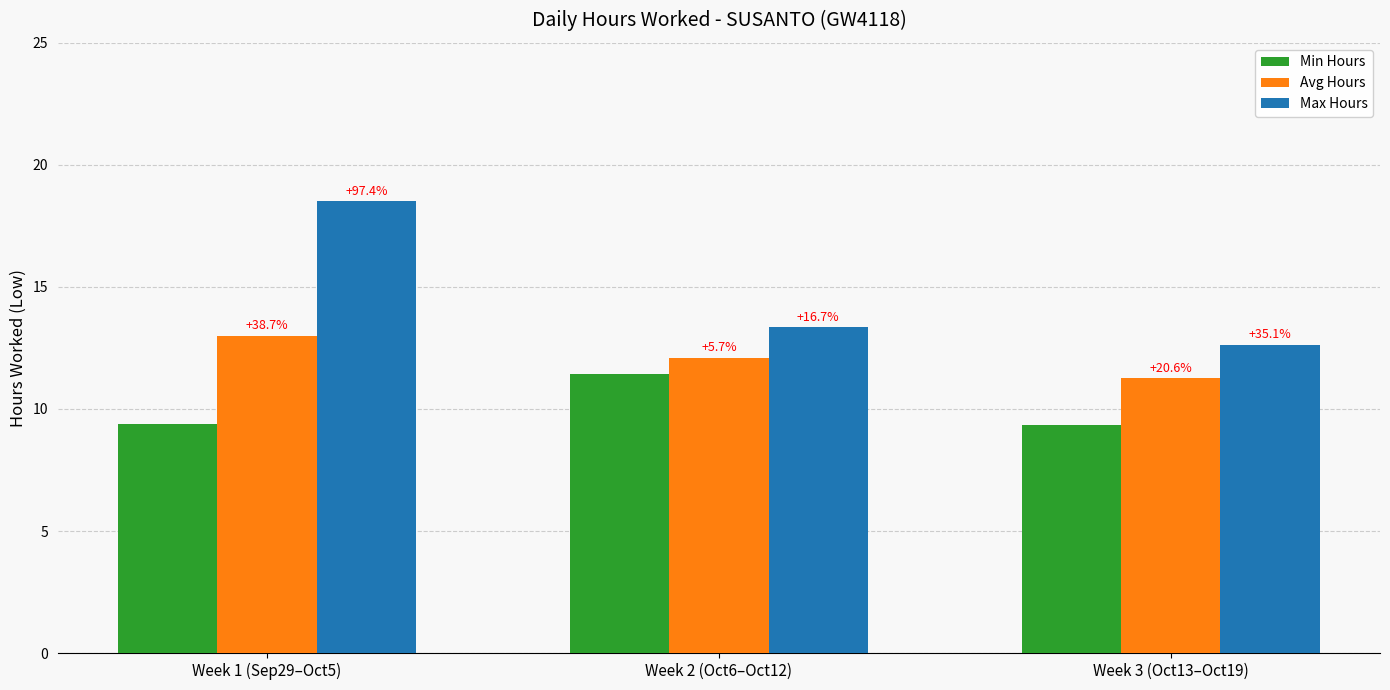

What is the highest value of the Max Hours series?

18.5